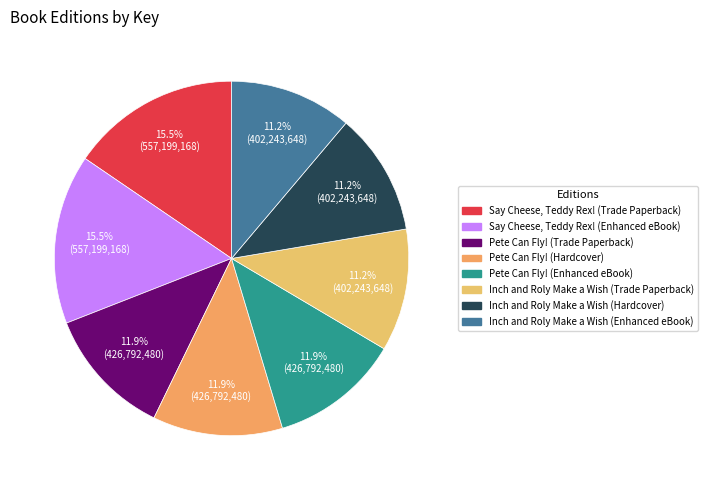

To the nearest percent, what is the average slice percentage?

12%